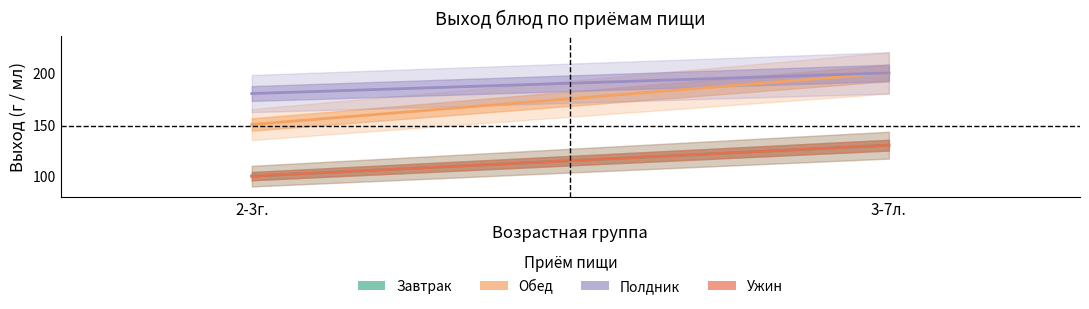

Between 2-3г. and 3-7л., which is larger?

3-7л.